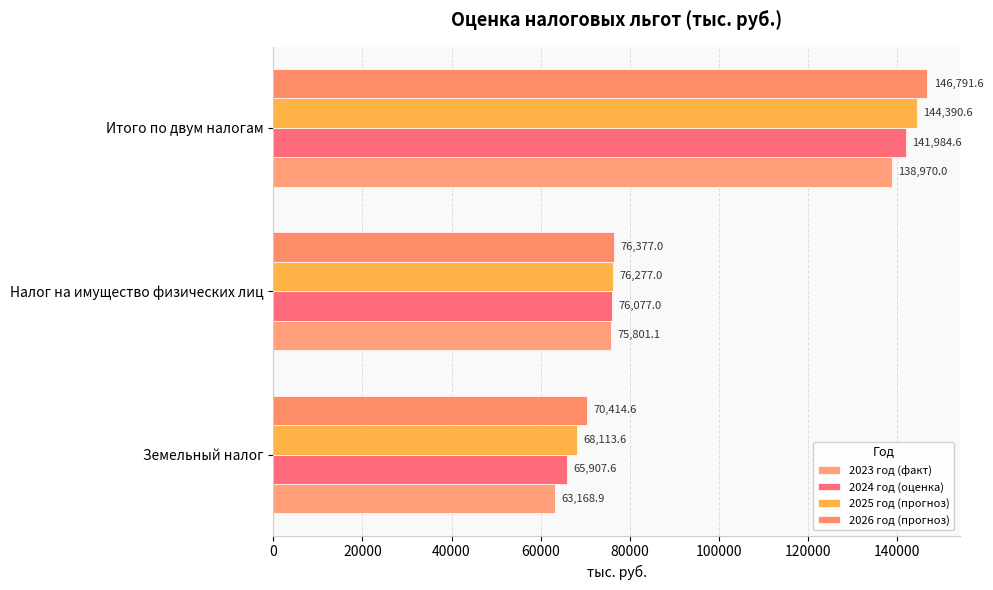

At which label is 2024 год (оценка) closest to 103946?

Налог на имущество физических лиц